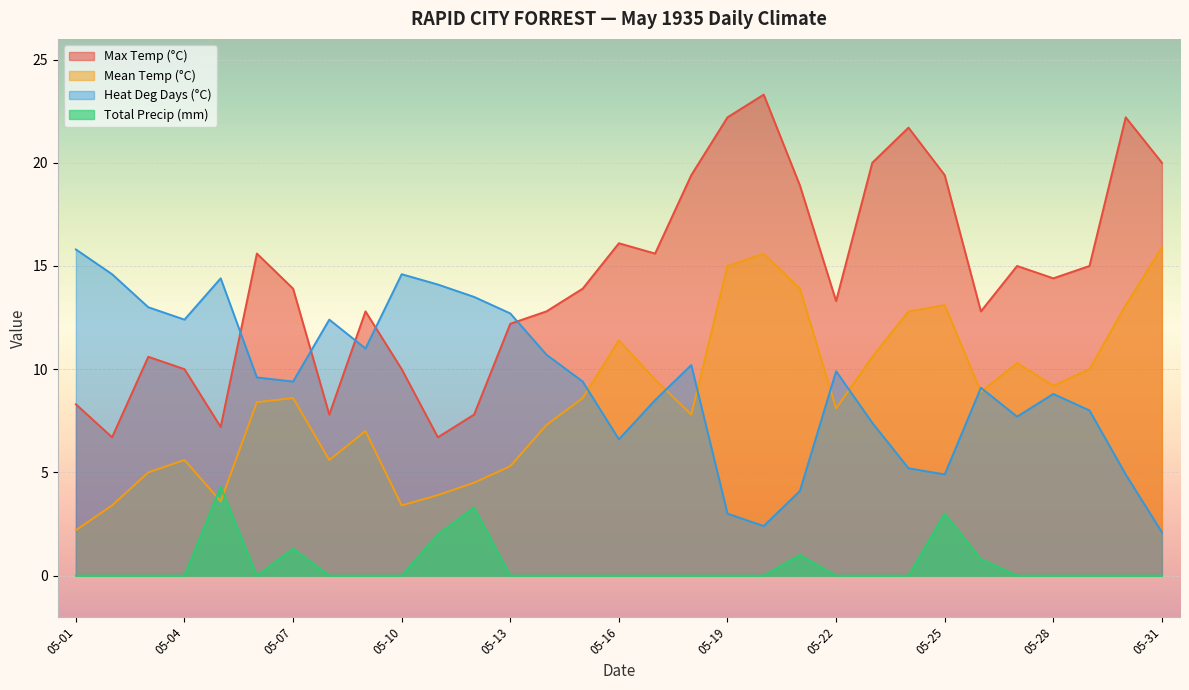

How many data points does each series have?

31